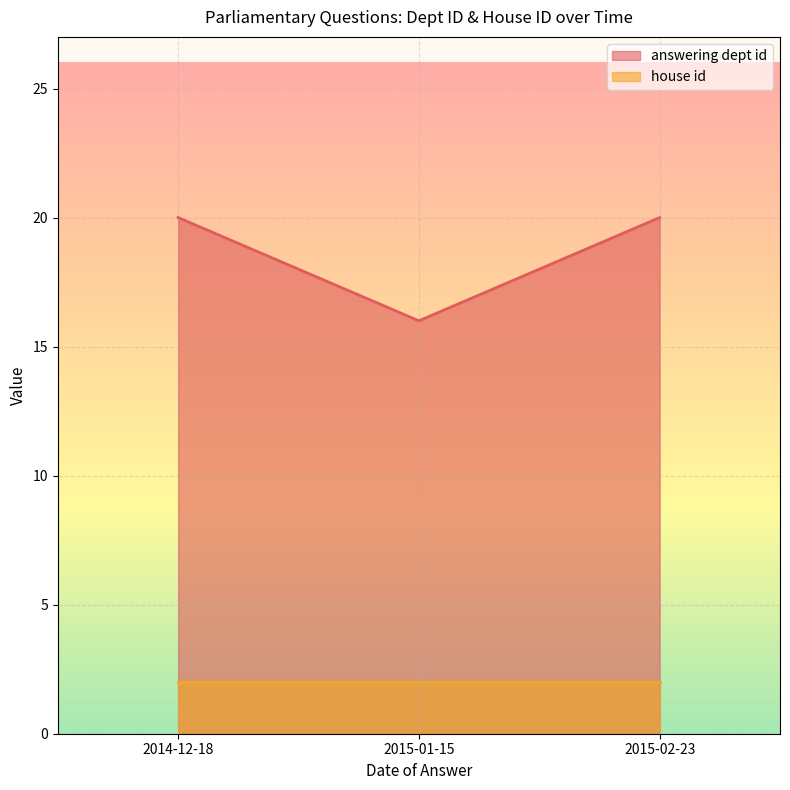

Does the chart display data point markers on the line(s)?

No